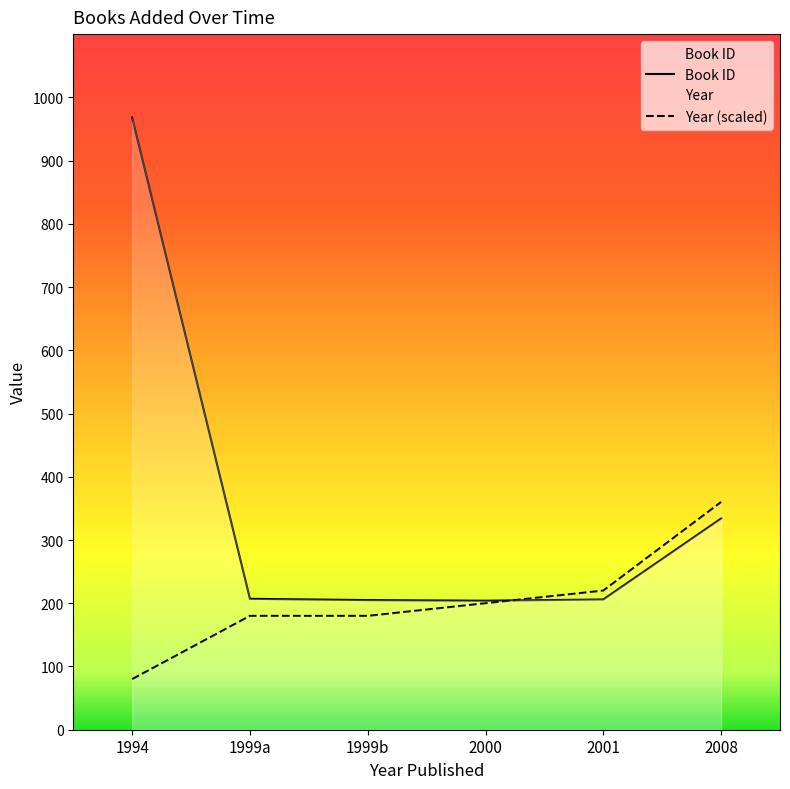

Which series has the largest total across all categories?

Book ID